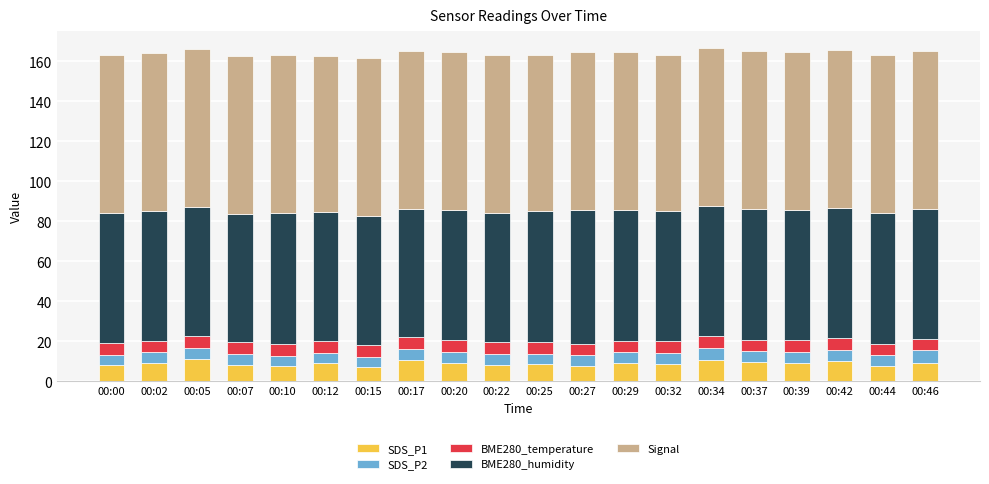

Are the bars horizontal?

No